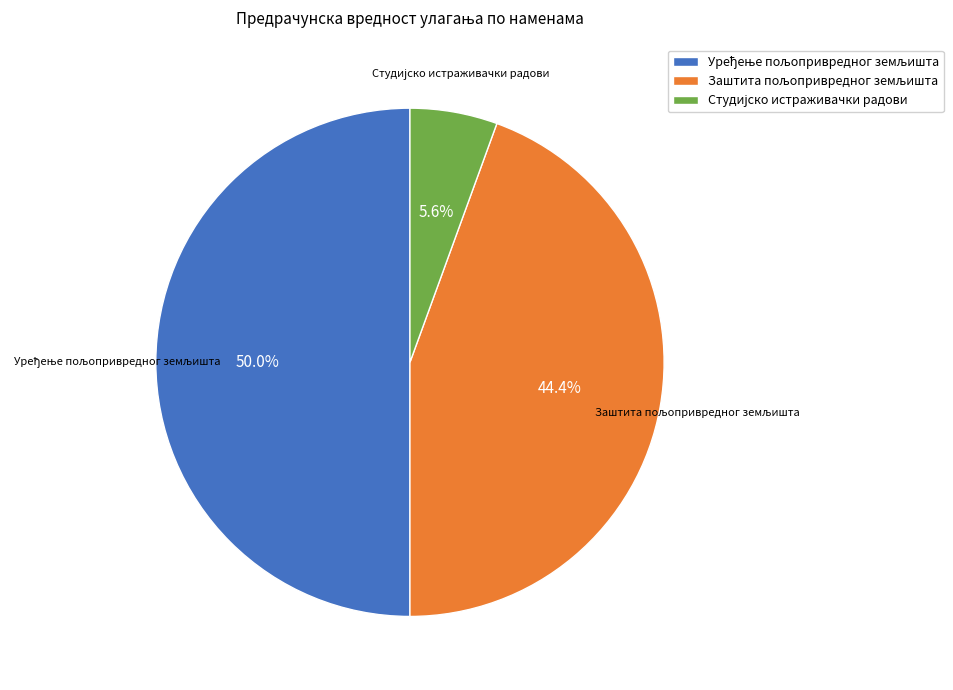

Which category has the biggest portion of the pie?

Уређење пољопривредног земљишта